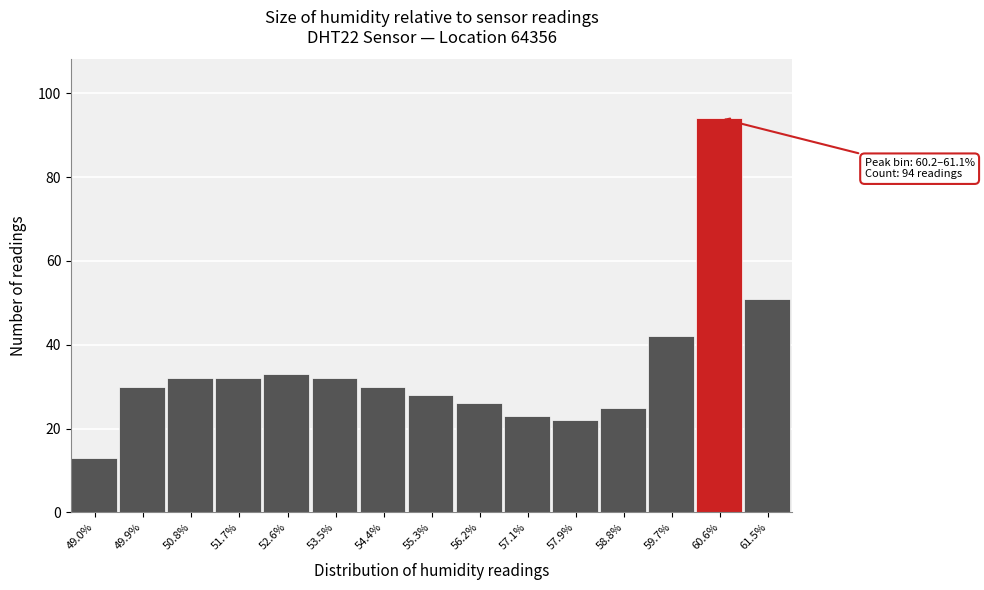

Over which range of the x-axis is the bar tallest?

60.2 to 61.1